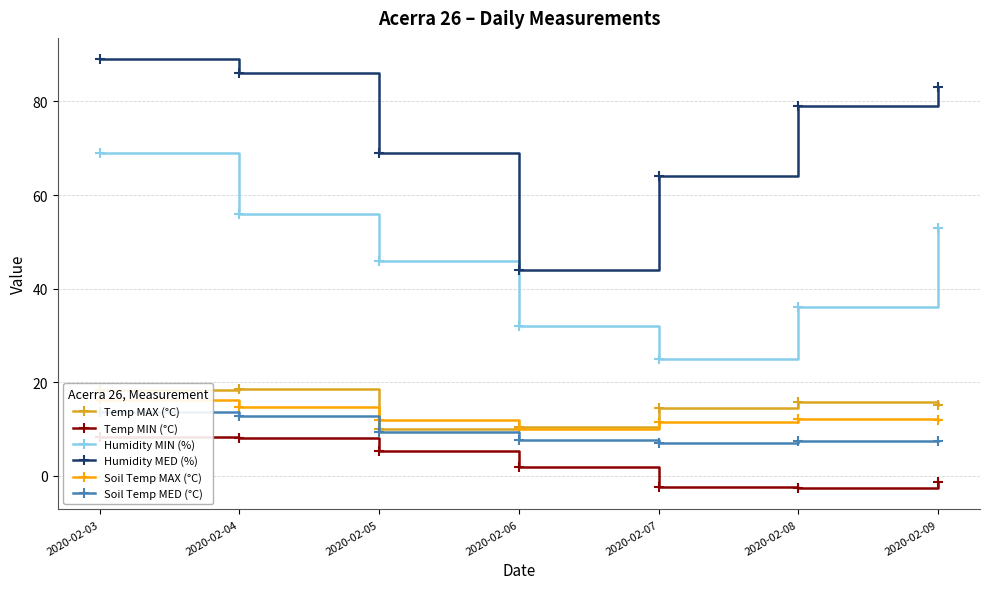

Where is Soil Temp MAX (°C) nearest to the value 13?

2020-02-08